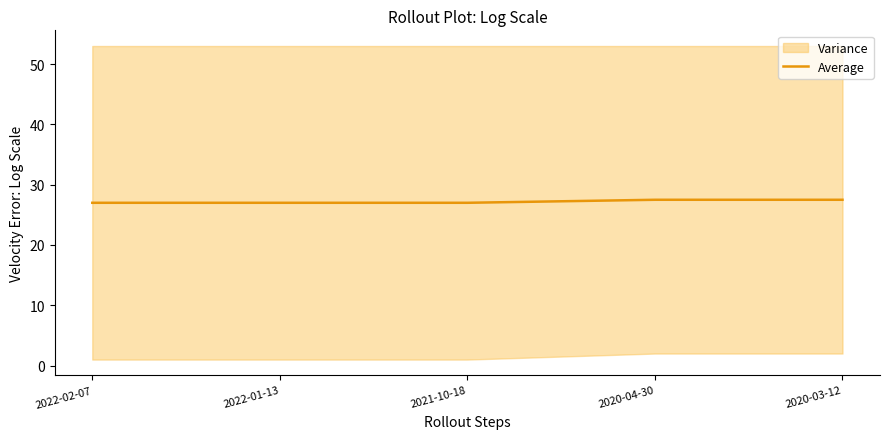

Does the chart display data point markers on the line(s)?

No